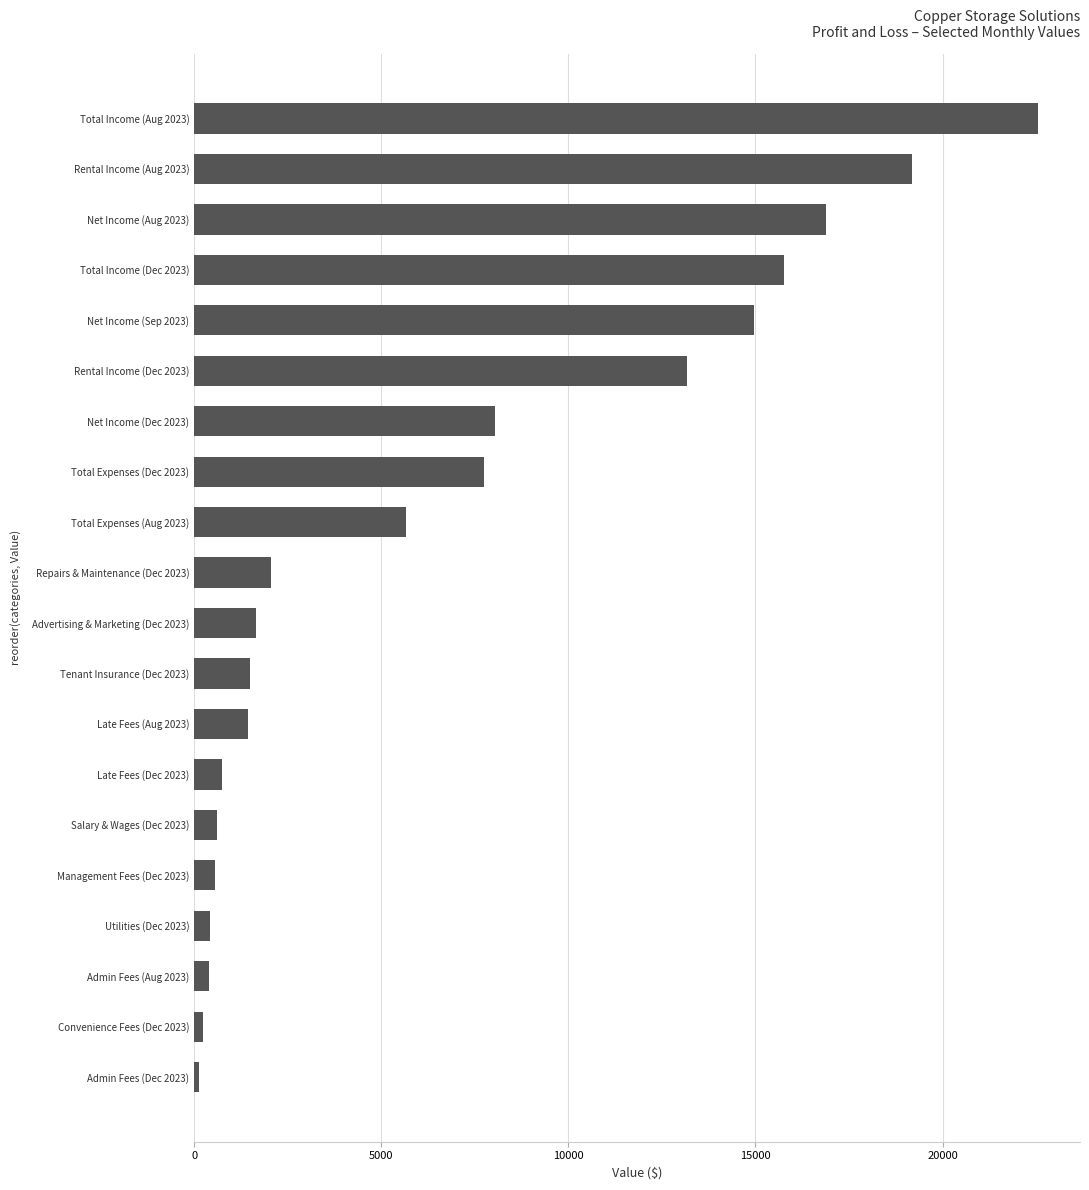

Is it true that the value at Advertising & Marketing (Dec 2023) is 790.8?

False